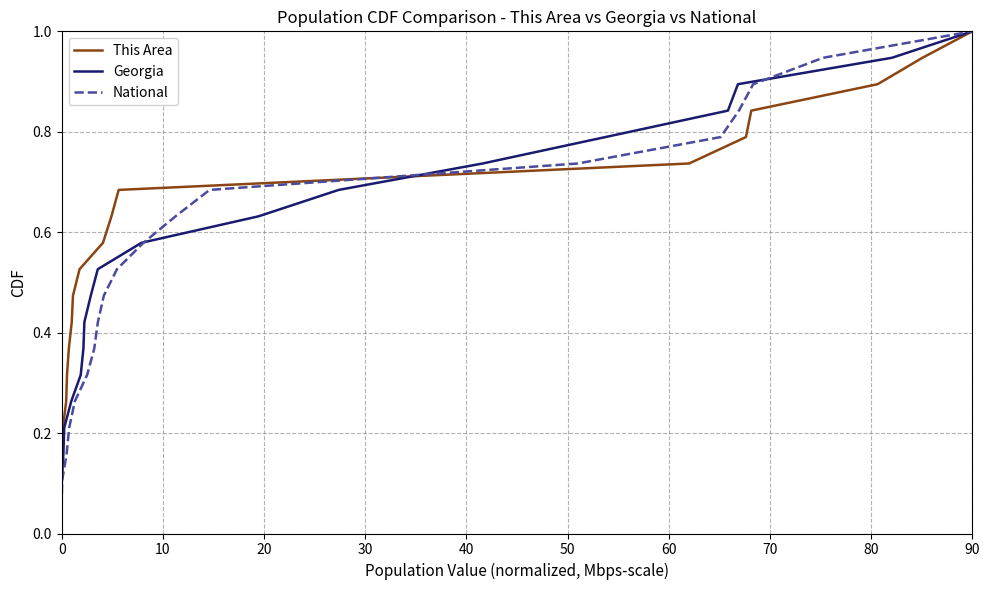

Is it true that This Area equals 0.2 at 70?

False